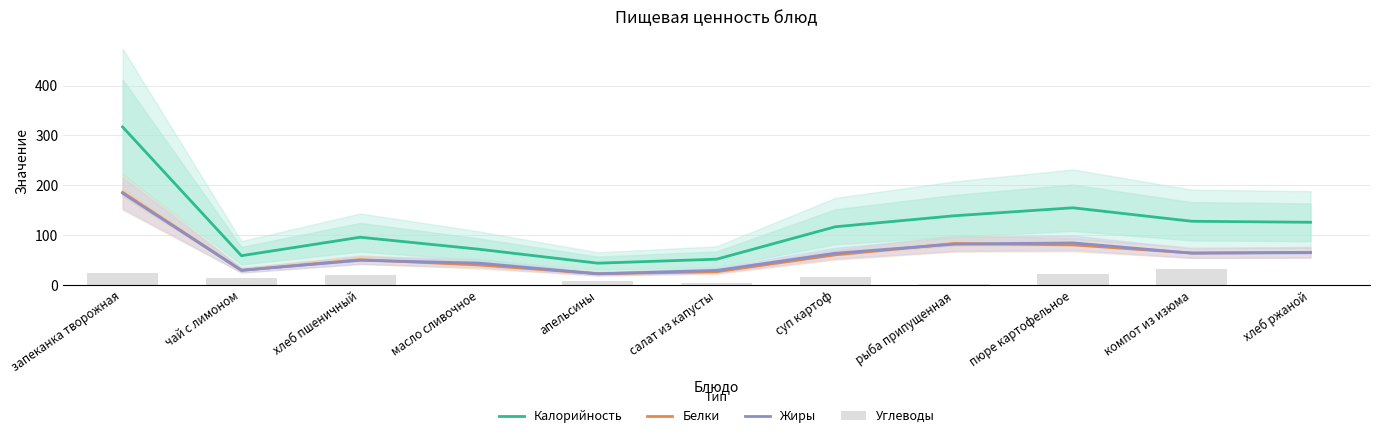

Where is Углеводы nearest to the value 16?

суп картоф